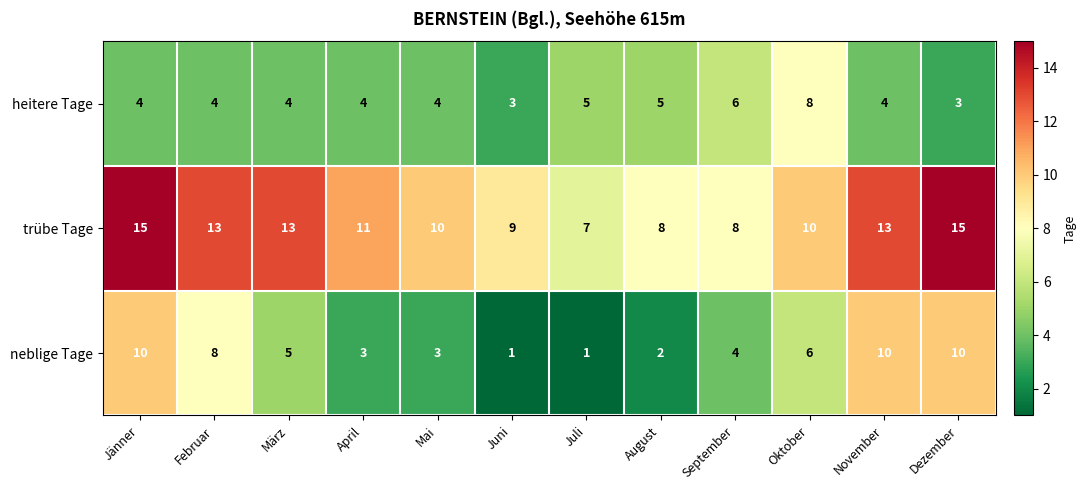

What is the difference between the maximum and second lowest values in the trübe Tage series?

7